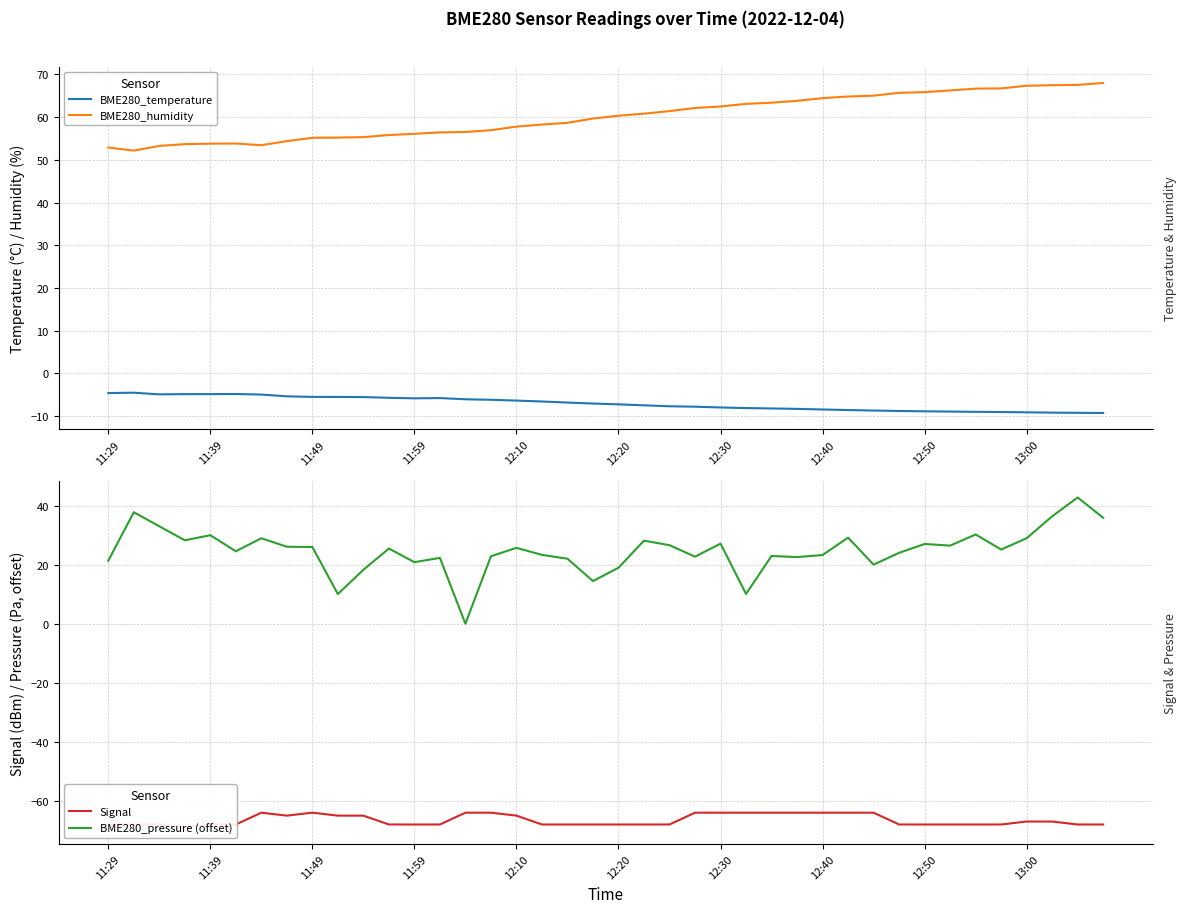

Reading right to left, extract all data points from this chart.

BME280_temperature: -9.3	-9.2	-9.2	-9.1	-9.1	-9.0	-8.9	-8.9	-8.8	-8.7	-8.6	-8.5	-8.3	-8.2	-8.1	-8.0	-7.8	-7.7	-7.5	-7.3	-7.1	-6.8	-6.6	-6.4	-6.2	-6.1	-5.8	-5.8	-5.7	-5.6	-5.5	-5.5	-5.4	-5.0	-4.8	-4.9	-4.9	-4.9	-4.5	-4.6
BME280_humidity: 68.0	67.5	67.5	67.3	66.7	66.7	66.2	65.8	65.7	65.0	64.8	64.4	63.8	63.4	63.1	62.5	62.1	61.4	60.8	60.3	59.7	58.7	58.3	57.8	56.9	56.5	56.4	56.1	55.8	55.3	55.2	55.2	54.4	53.4	53.8	53.8	53.7	53.2	52.1	52.9
Signal: -68.0	-68.0	-67.0	-67.0	-68.0	-68.0	-68.0	-68.0	-68.0	-64.0	-64.0	-64.0	-64.0	-64.0	-64.0	-64.0	-64.0	-68.0	-68.0	-68.0	-68.0	-68.0	-68.0	-65.0	-64.0	-64.0	-68.0	-68.0	-68.0	-65.0	-65.0	-64.0	-65.0	-64.0	-68.0	-68.0	-69.0	-68.0	-68.0	-68.0
BME280_pressure (offset): 35.9	42.8	36.4	29.0	25.1	30.2	26.5	27.0	24.0	20.0	29.2	23.3	22.6	23.0	10.1	27.1	22.7	26.6	28.1	19.0	14.5	22.0	23.3	25.7	22.9	0.0	22.3	20.9	25.5	18.3	10.1	26.0	26.1	29.0	24.6	30.0	28.3	33.0	37.8	21.4